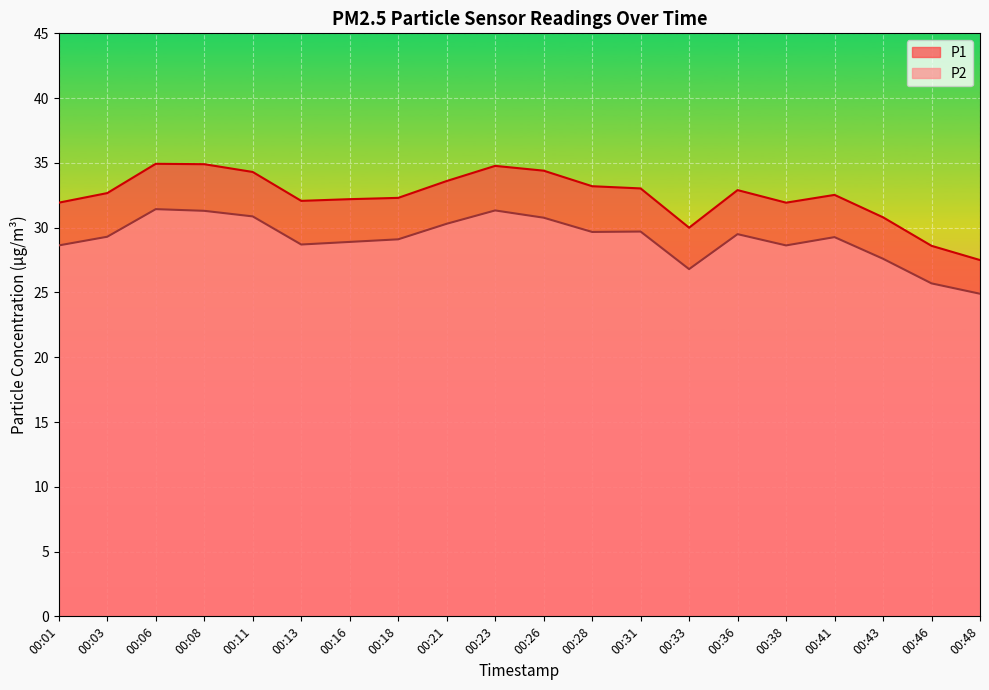

What is the approximate value of P1 at 00:33?

30.0